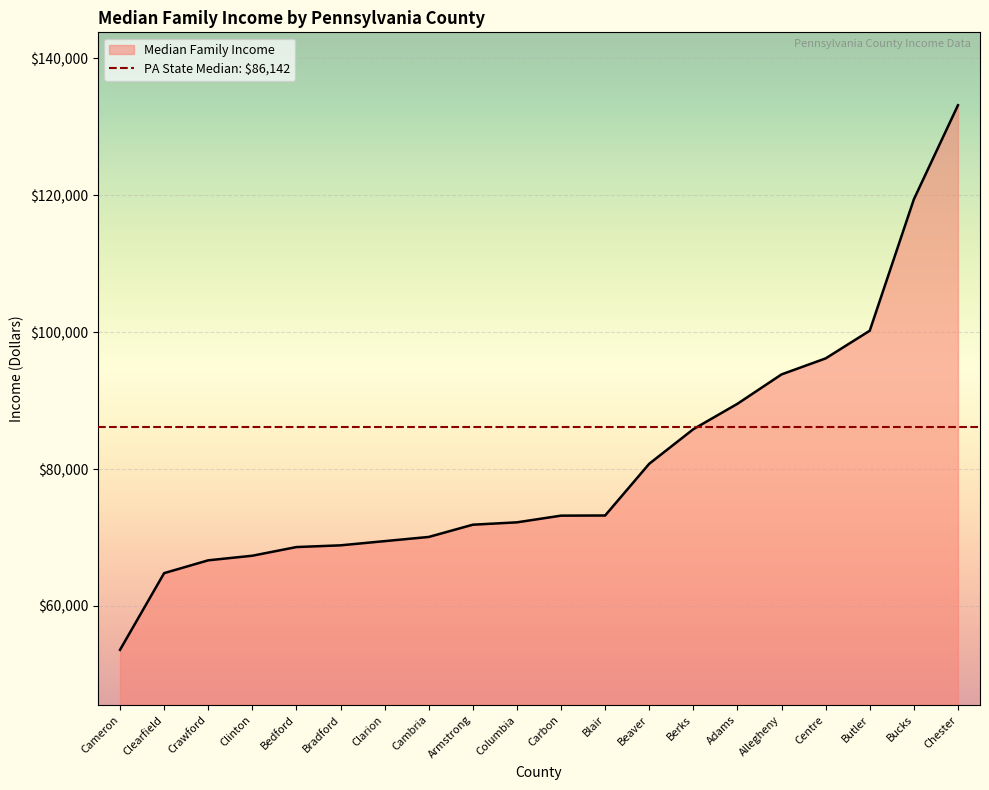

What is the average value?

80946